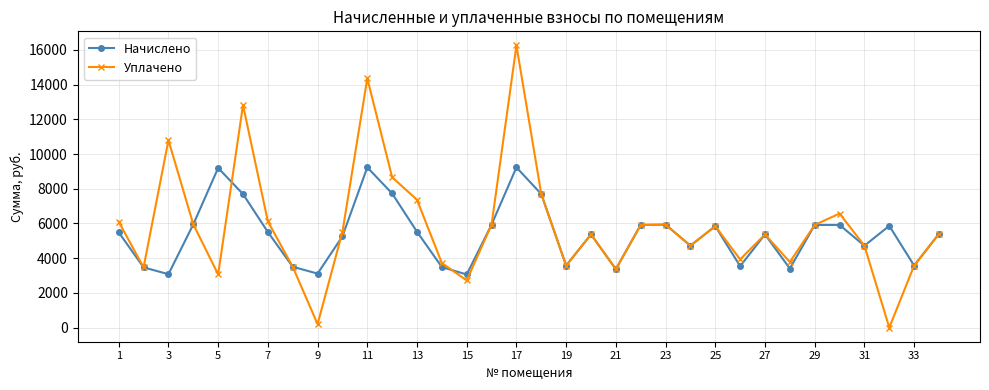

What is the value of the Уплачено point at the 6th from the left?

12825.0